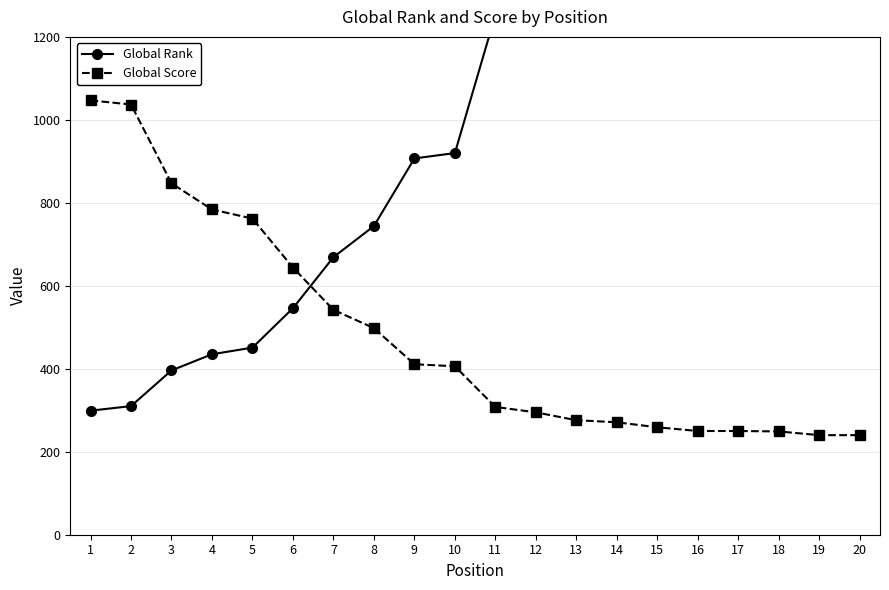

Which series changed the most between 9 and 17?

Global Rank